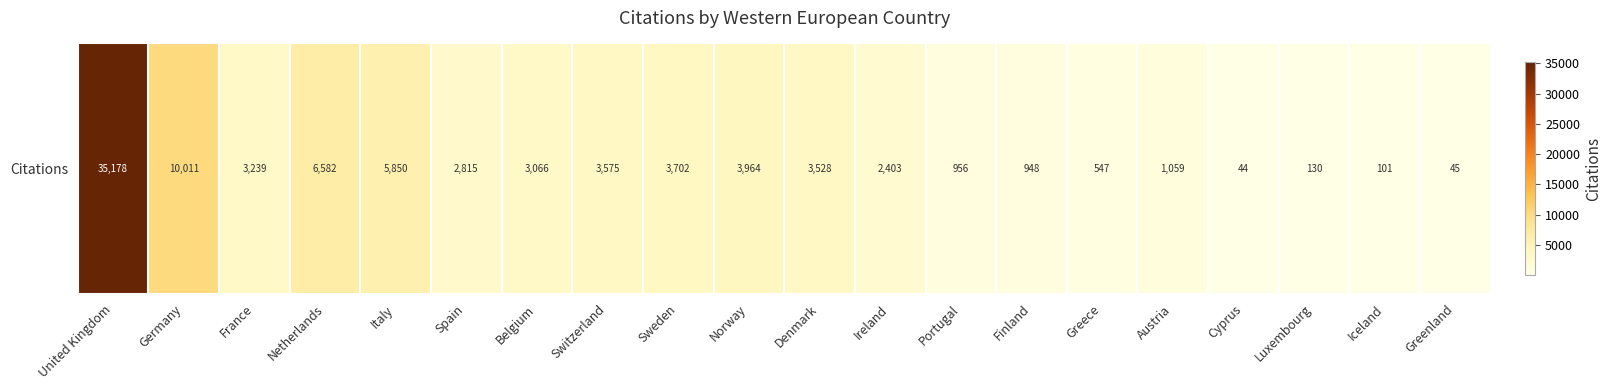

Count the number of data series in this chart.

1